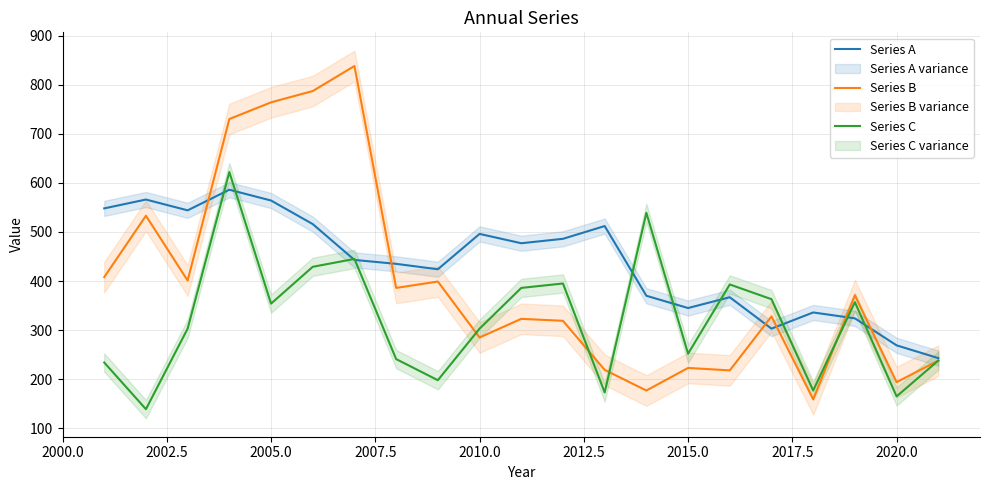

Which series has the largest range (max minus min)?

Series B